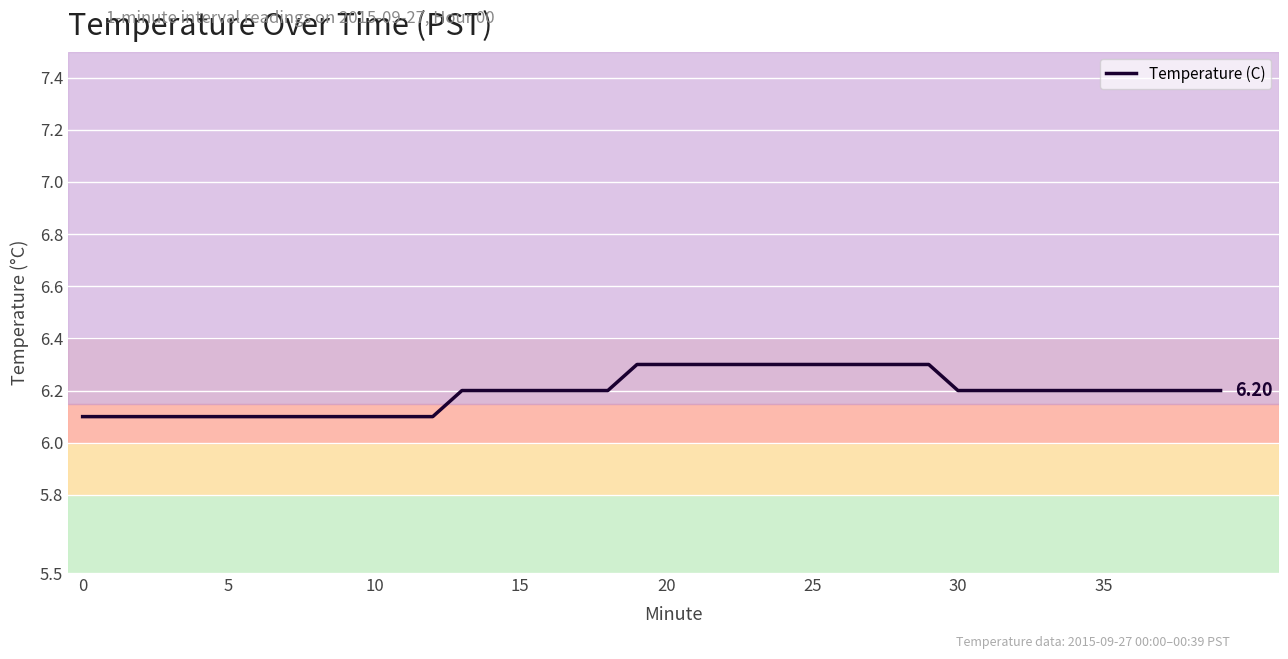

Does the chart have visible grid lines?

Yes